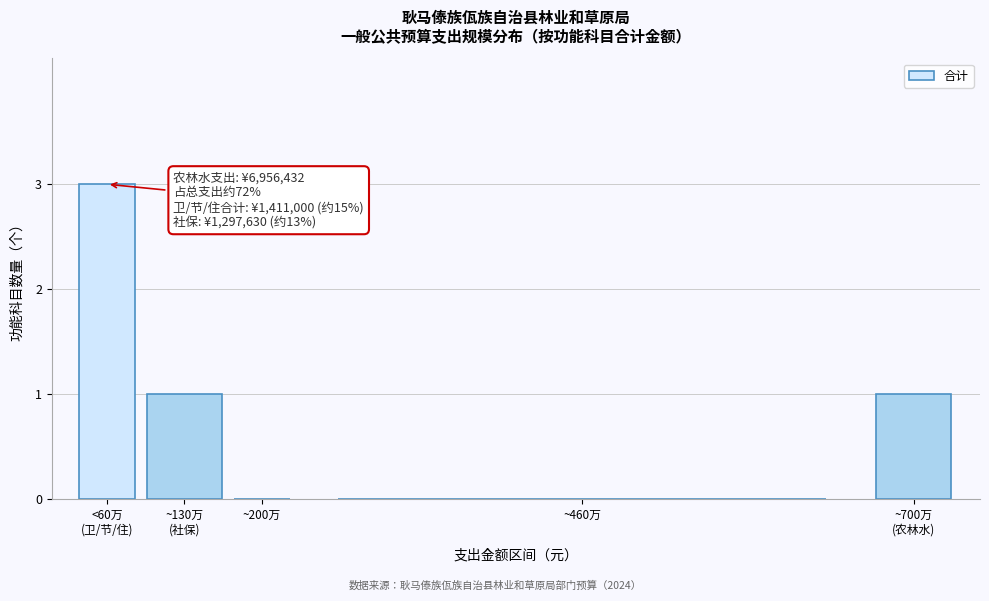

What is the maximum value shown in the chart?

3